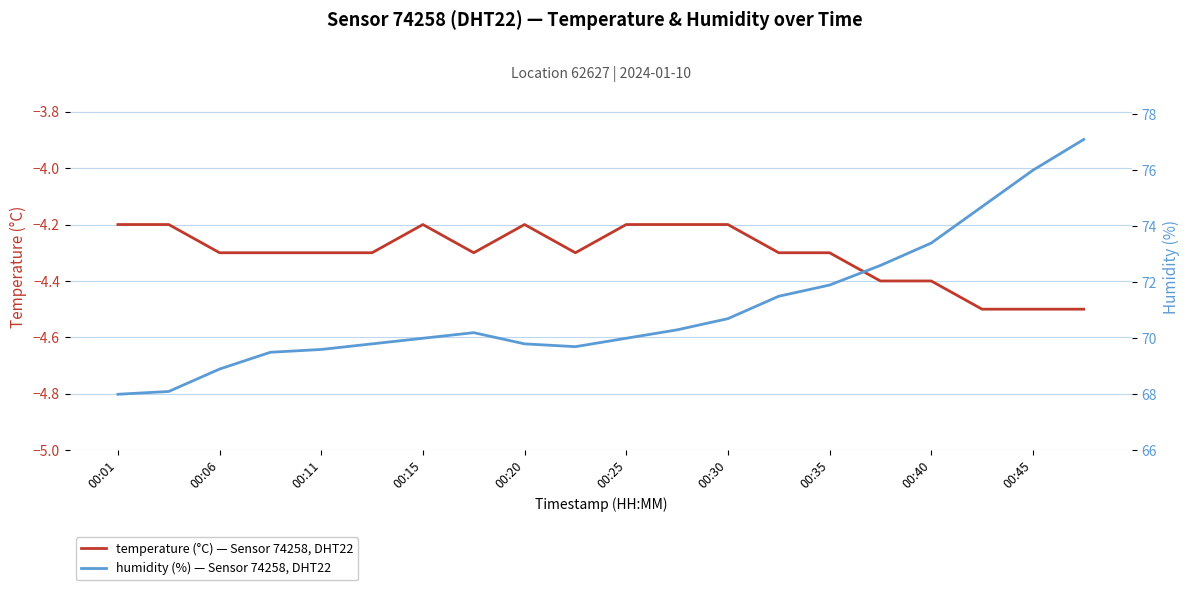

What is the highest value of the temperature (°C) — Sensor 74258, DHT22 series?

-4.2